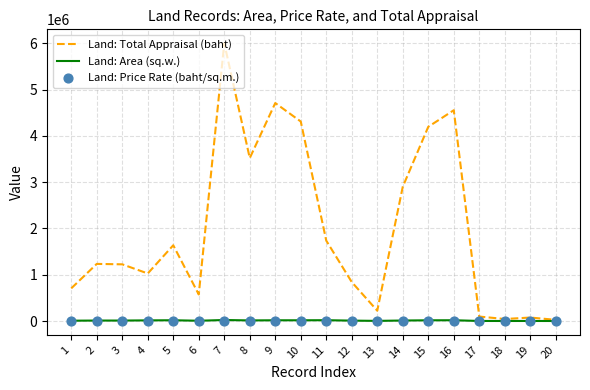

What is the total value across all series at 8?

3534731